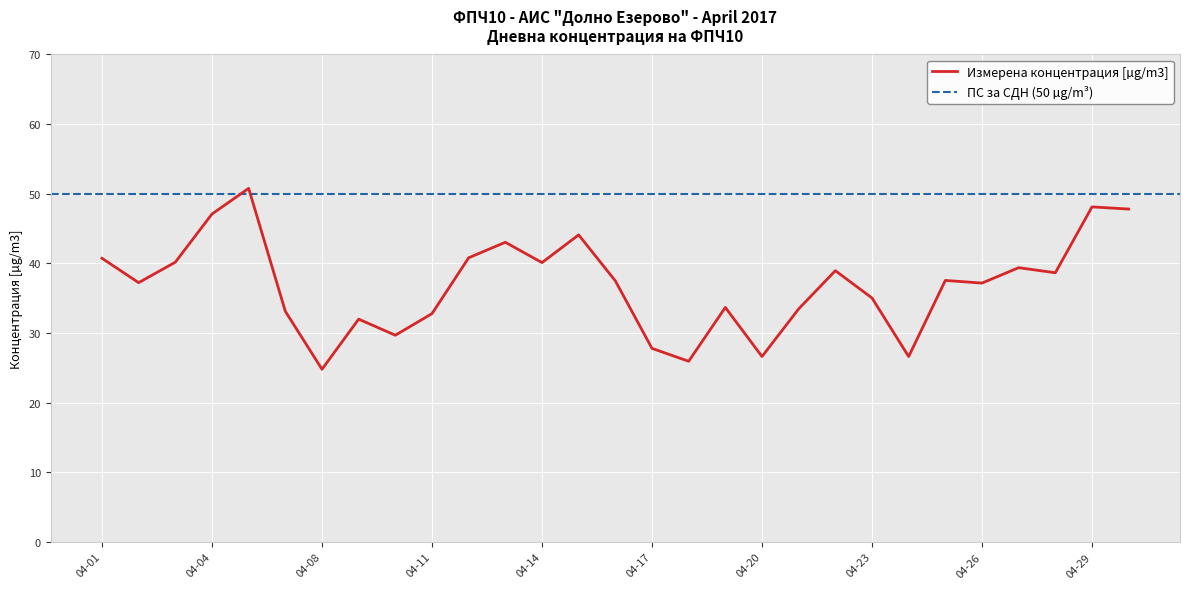

Does the chart display data point markers on the line(s)?

No